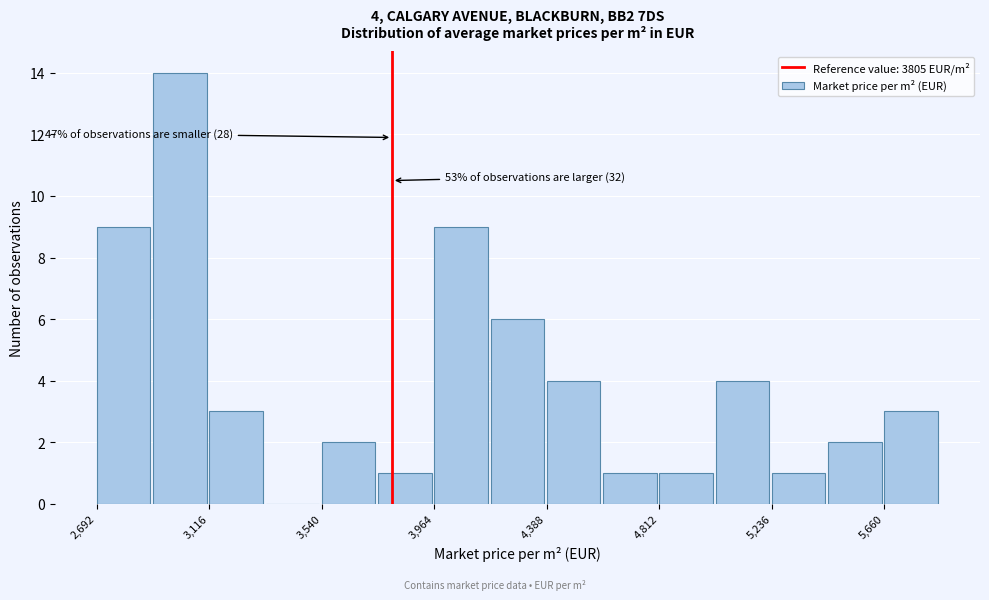

Over which range of the x-axis is the bar tallest?

2900 to 3100